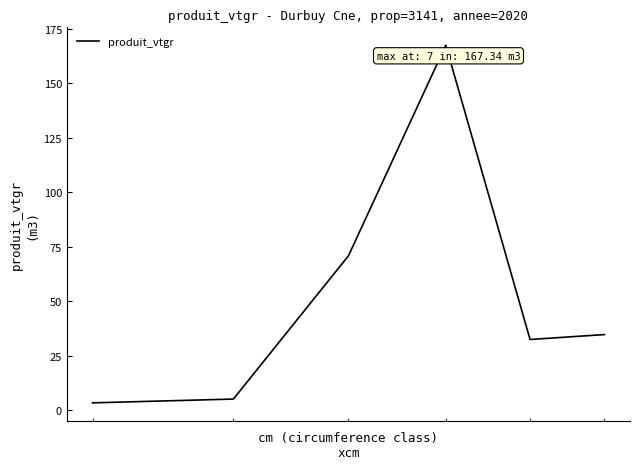

How many interior local valleys (lower than both neighbors) does the data have?

1